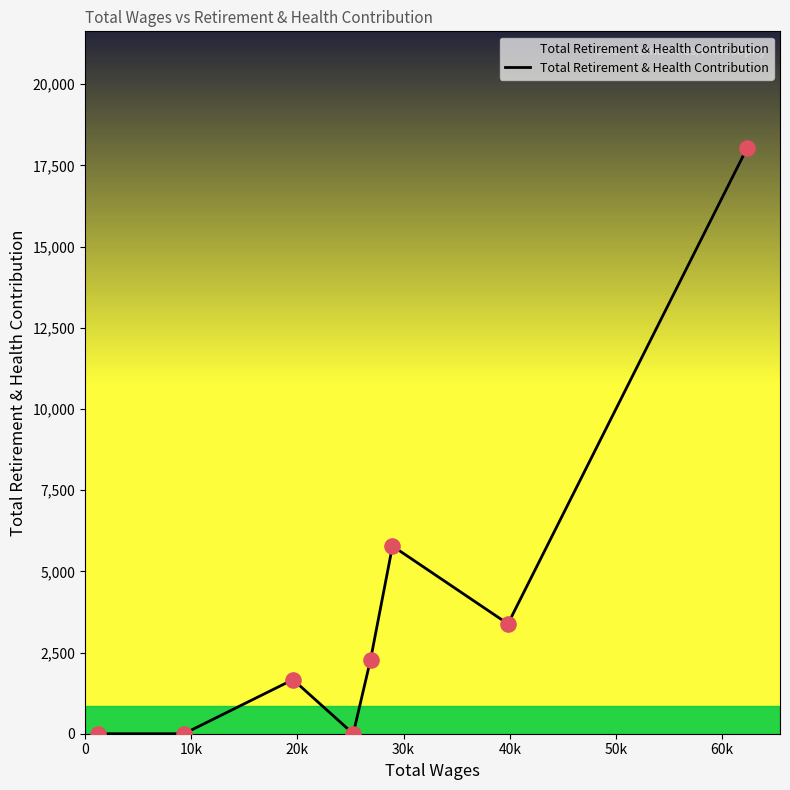

What is the difference between the maximum and second lowest values?

18021